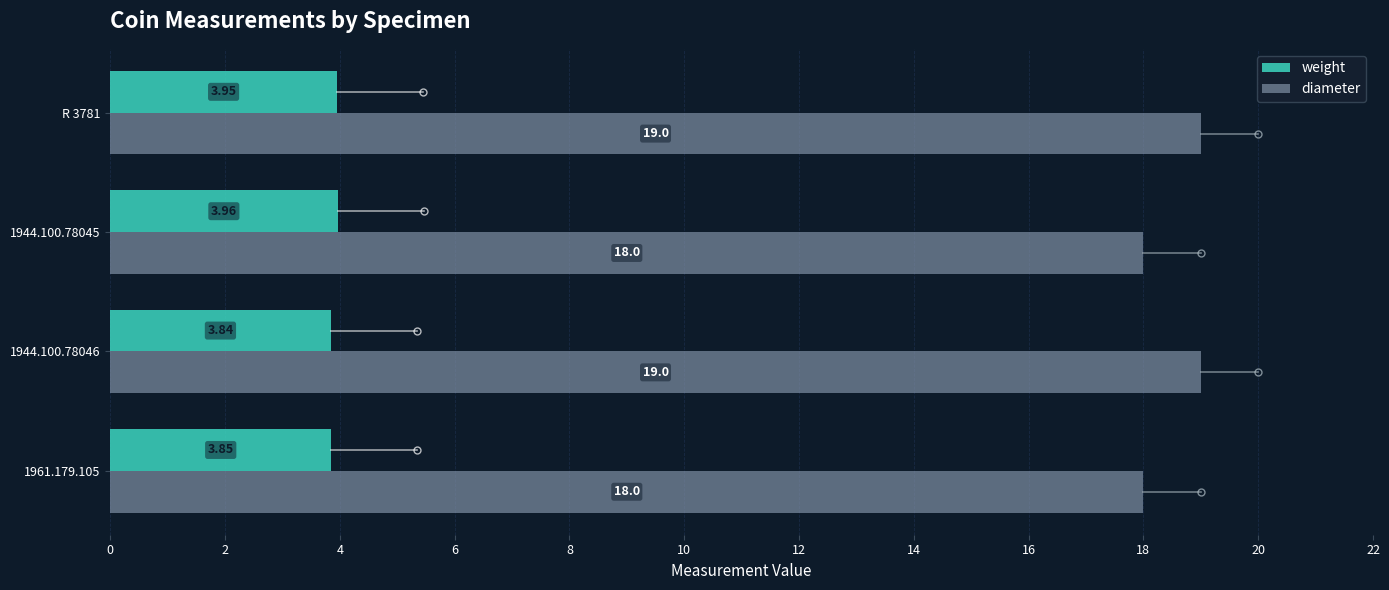

What is the sum of all diameter values?

74.0